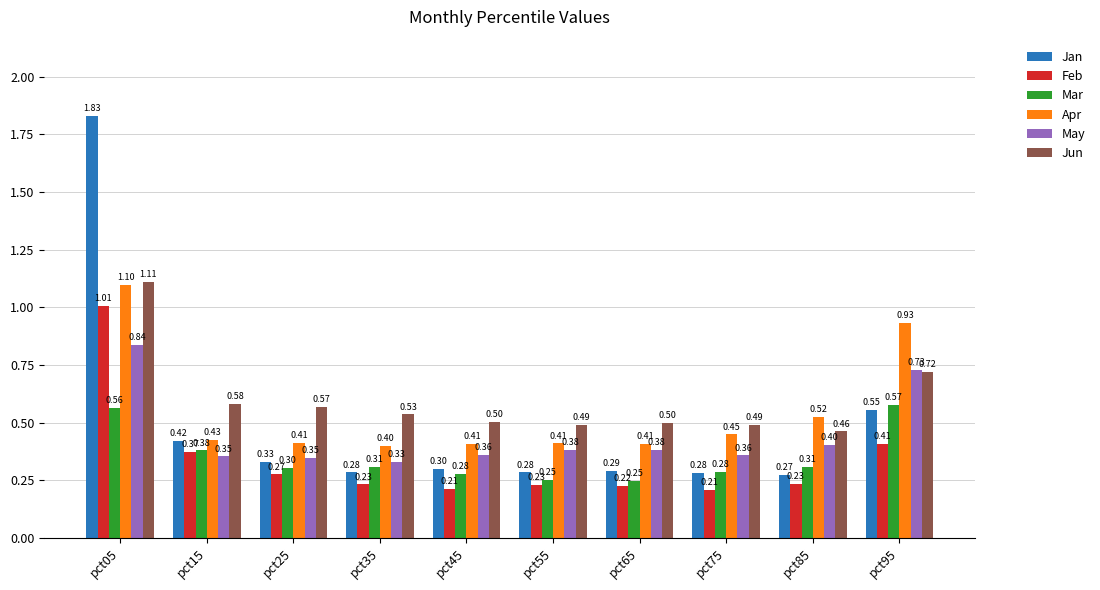

What is the total value across all series at pct35?

2.1